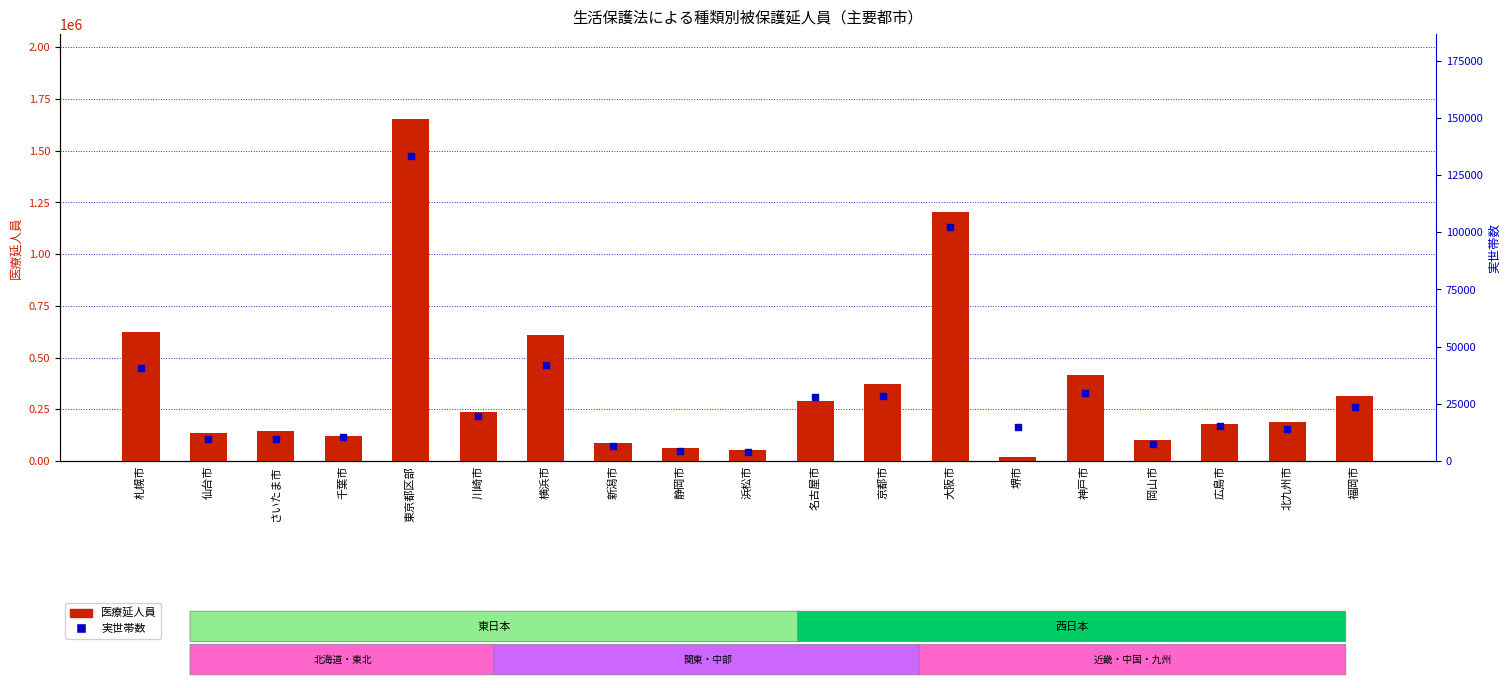

Which series reaches the maximum Y coordinate?

医療延人員